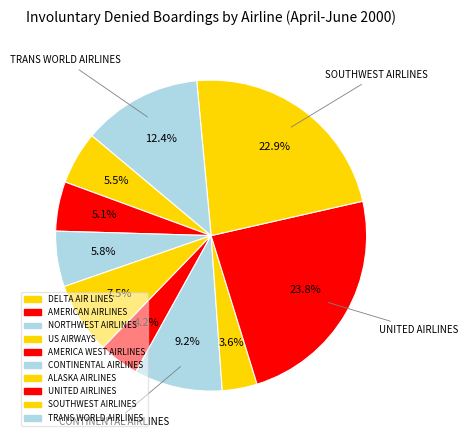

How many segments does this pie chart have?

10